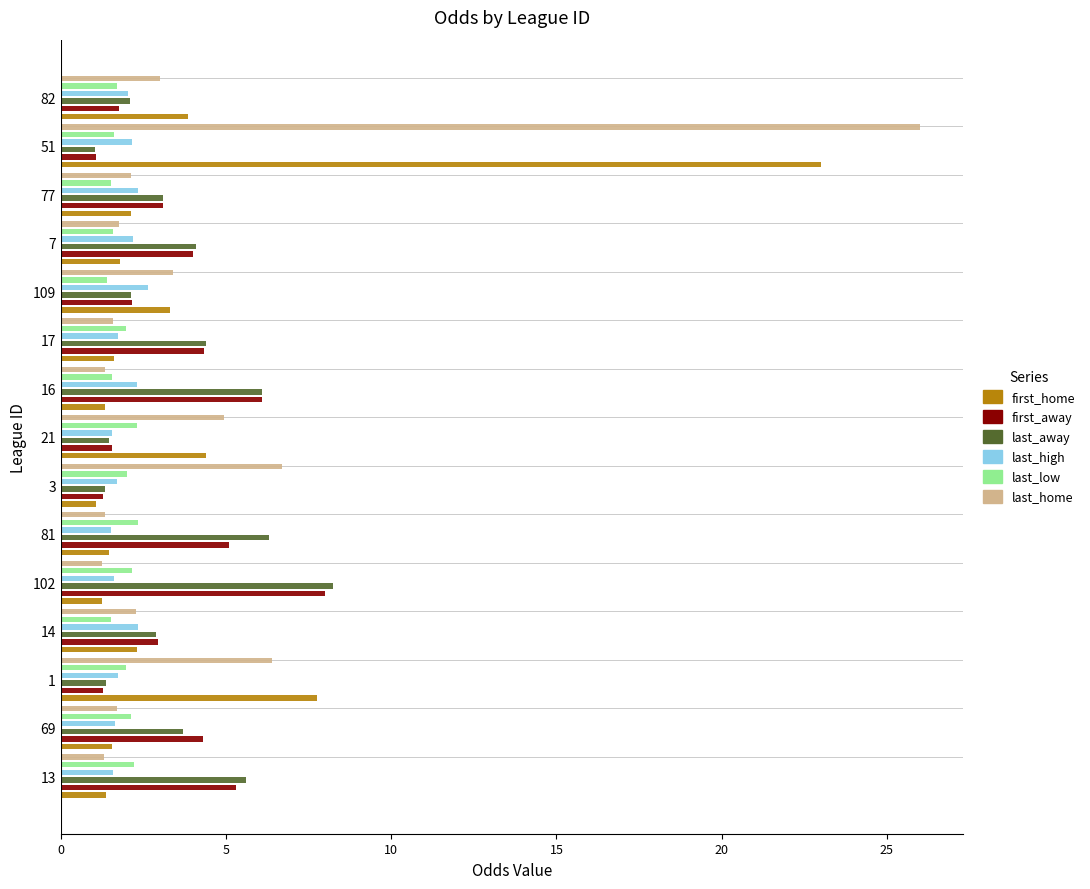

Are the bars grouped side by side (vs. stacked)?

Yes